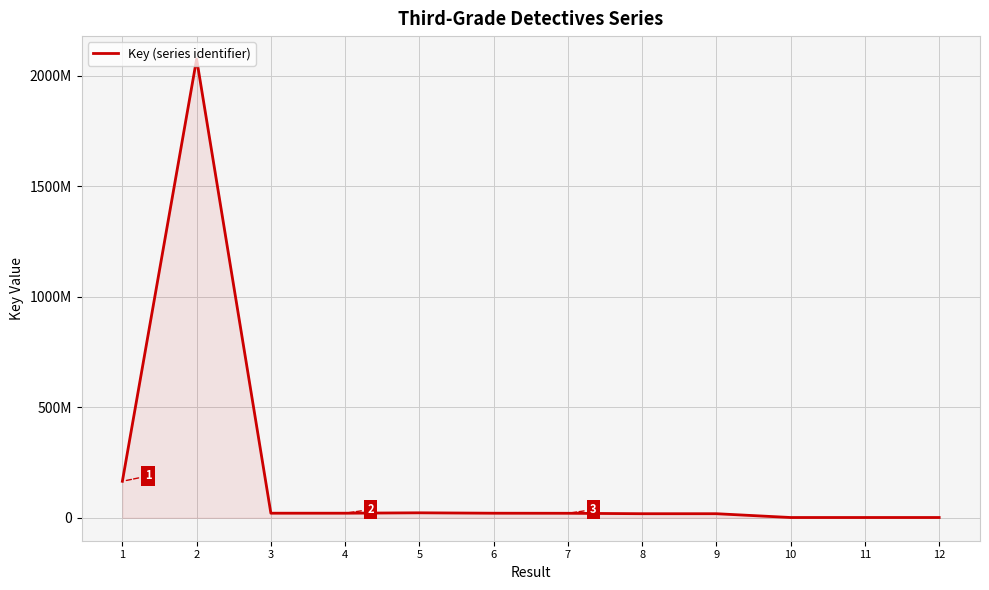

Does the chart display data point markers on the line(s)?

No